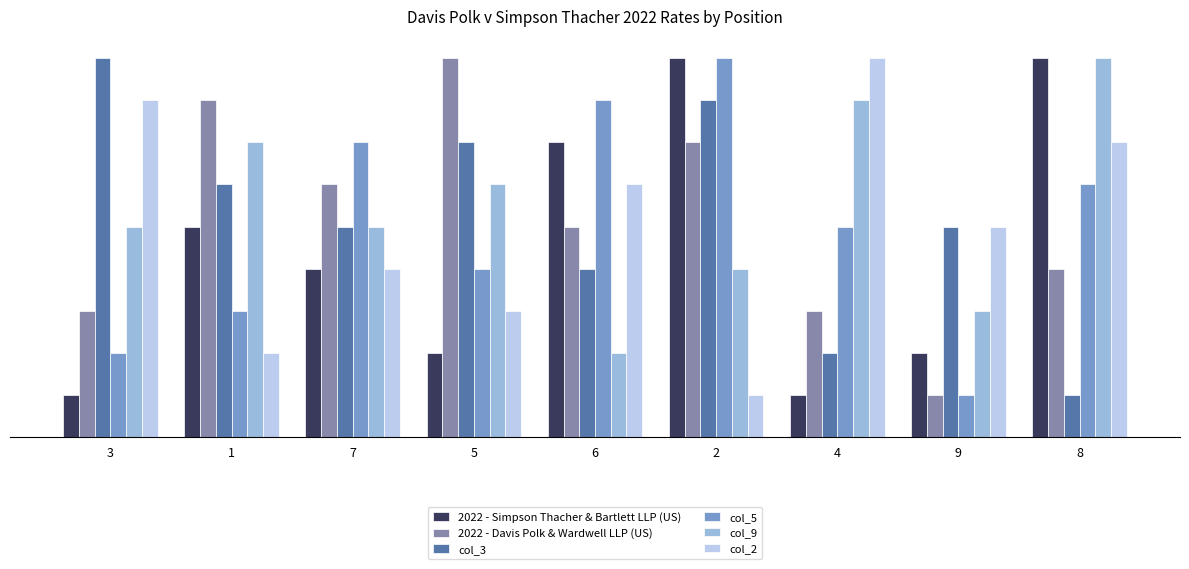

What are all the series names shown in the legend?

2022 - Simpson Thacher & Bartlett LLP (US), 2022 - Davis Polk & Wardwell LLP (US), col_3, col_5, col_9, col_2